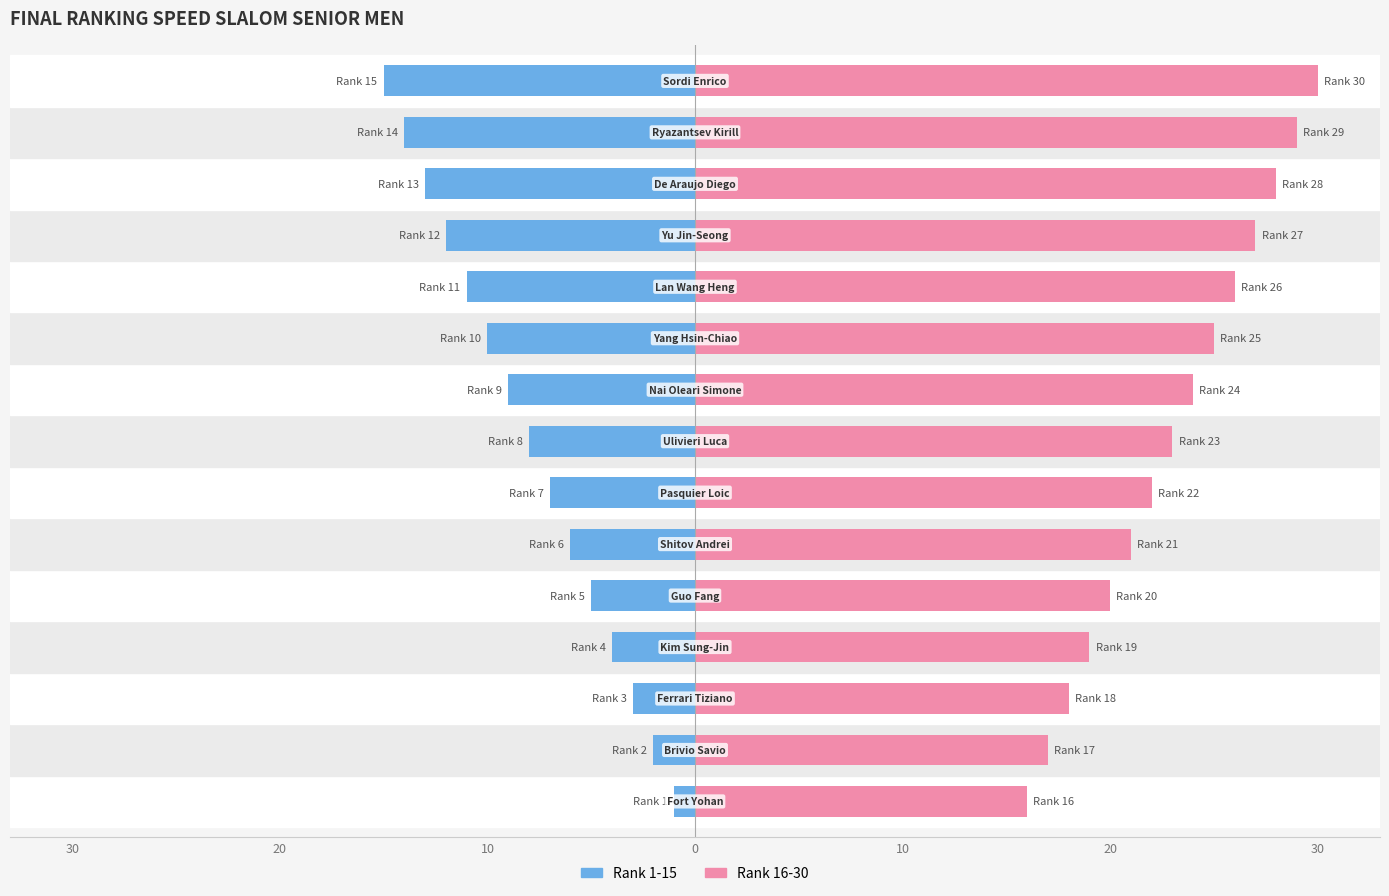

Reading left to right, extract all data points from this chart.

Rank 1-15: -1	-2	-3	-4	-5	-6	-7	-8	-9	-10	-11	-12	-13	-14	-15
Rank 16-30: 16	17	18	19	20	21	22	23	24	25	26	27	28	29	30